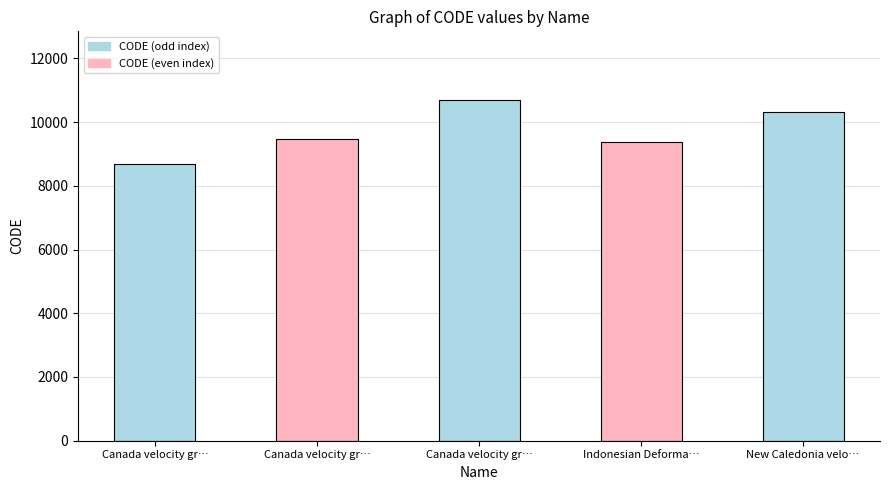

Does the chart contain any negative values?

No